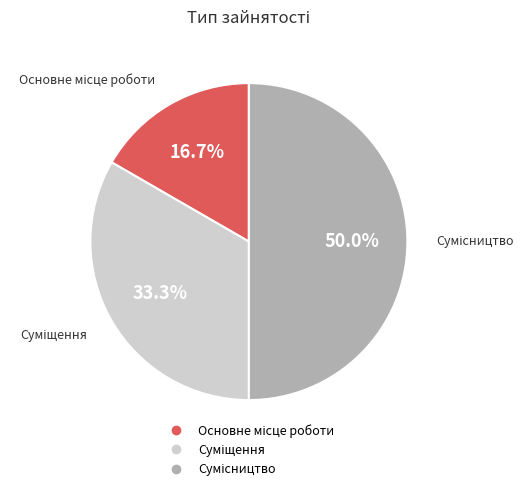

Is there any slice that represents more than half of the pie?

No